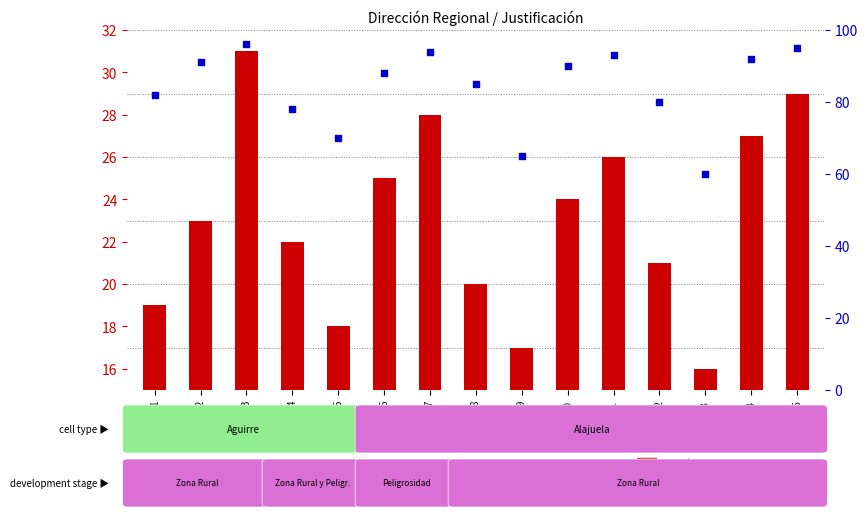

At how many categories does at least one series exceed 66?

13